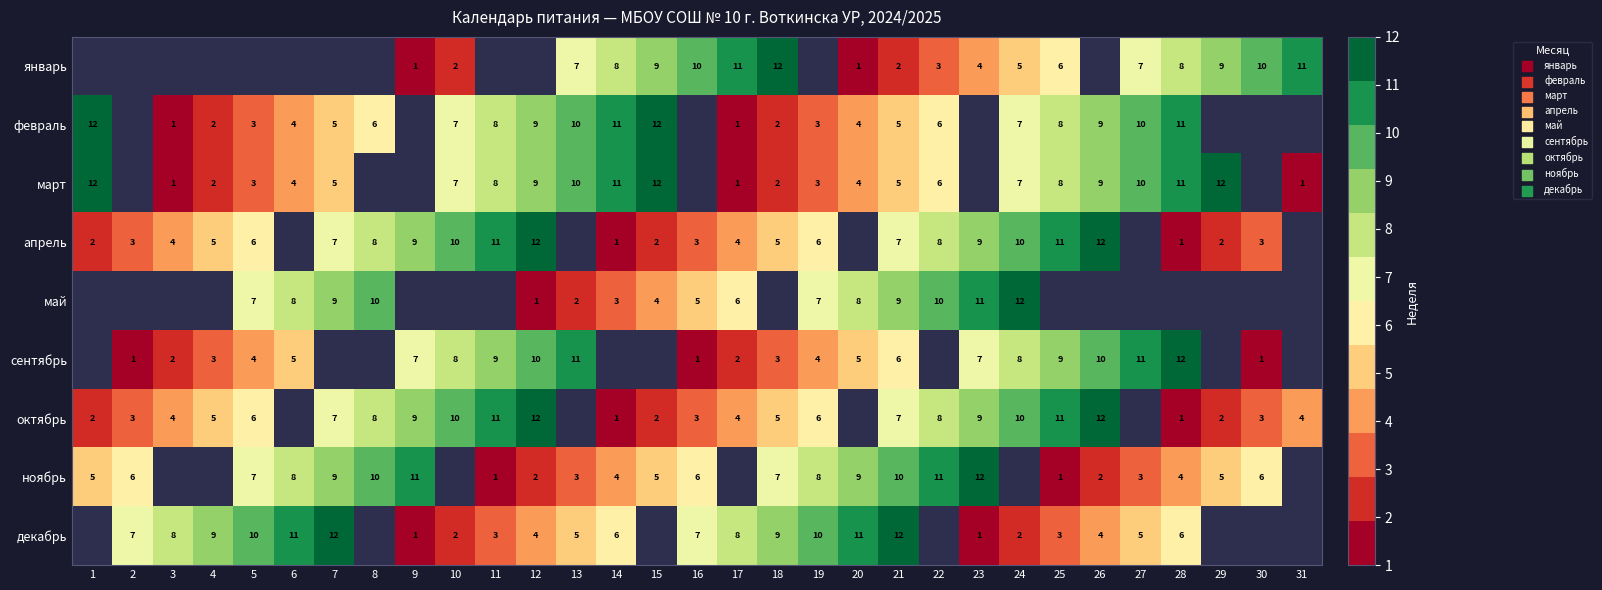

What is the difference between the март values at 7 and 27?

5